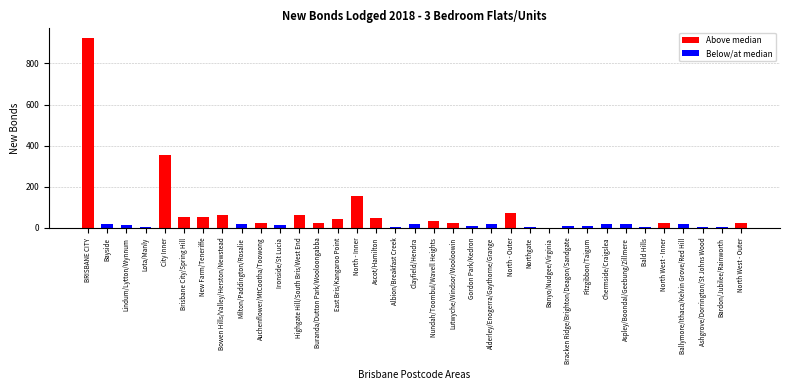

Read the value at North West - Inner.

26